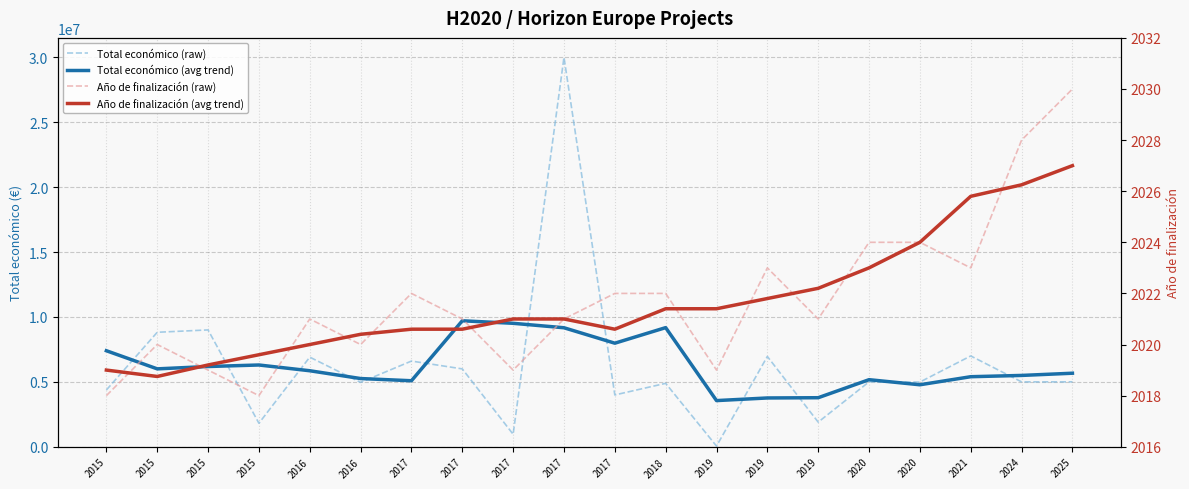

Rank the series at 2015 from lowest to highest value.

Año de finalización (raw), Año de finalización (avg trend), Total económico (raw), Total económico (avg trend)